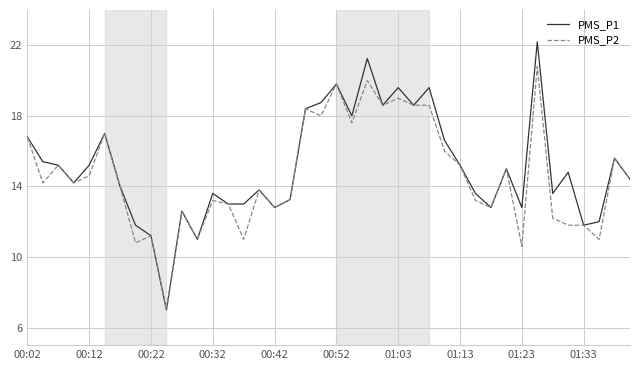

What is the difference between the maximum and minimum values in the PMS_P1 series?

15.2